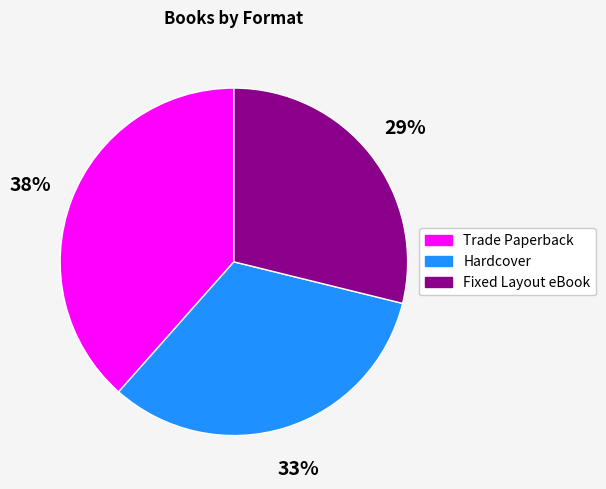

To the nearest percent, what is the average slice percentage?

33%